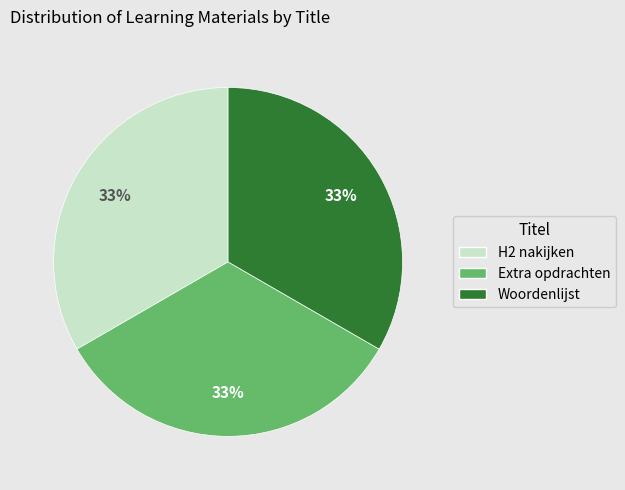

The H2 nakijken slice represents 25% of the pie. True or false?

False